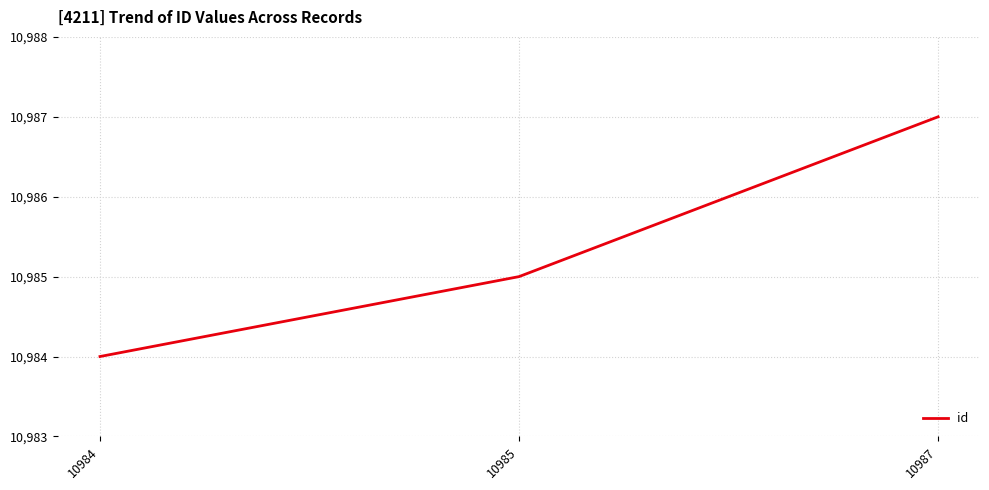

Approximately how many times larger is the value at 10984 compared to 10985?

1.0